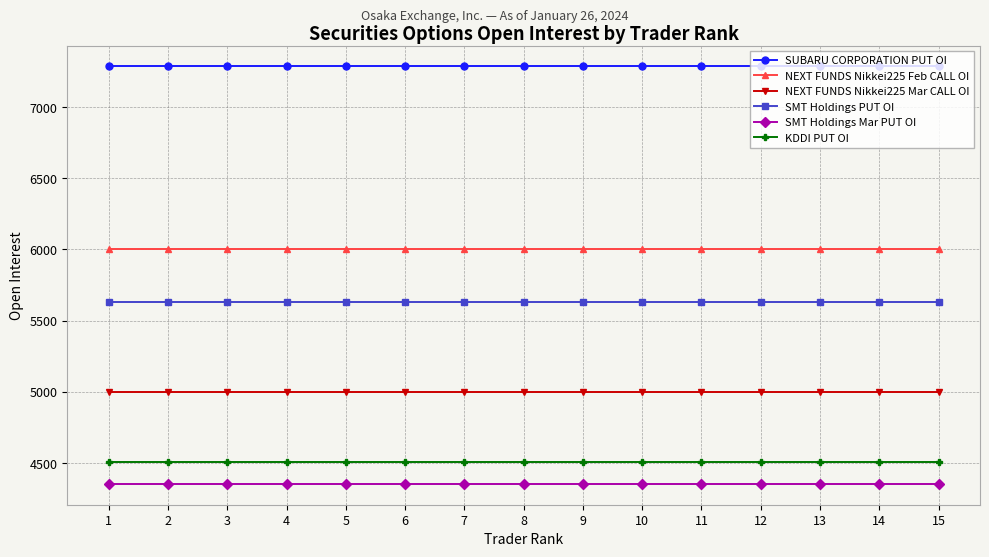

What are all the series names shown in the legend?

SUBARU CORPORATION PUT OI, NEXT FUNDS Nikkei225 Feb CALL OI, NEXT FUNDS Nikkei225 Mar CALL OI, SMT Holdings PUT OI, SMT Holdings Mar PUT OI, KDDI PUT OI